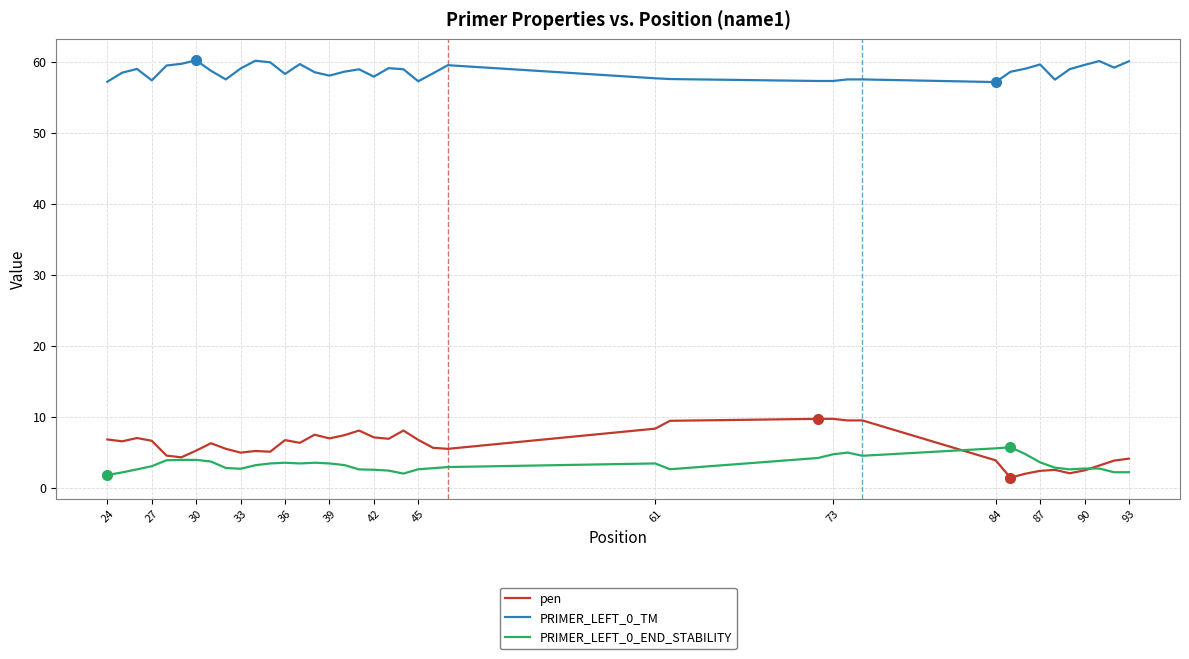

Which series has the largest total across all categories?

PRIMER_LEFT_0_TM